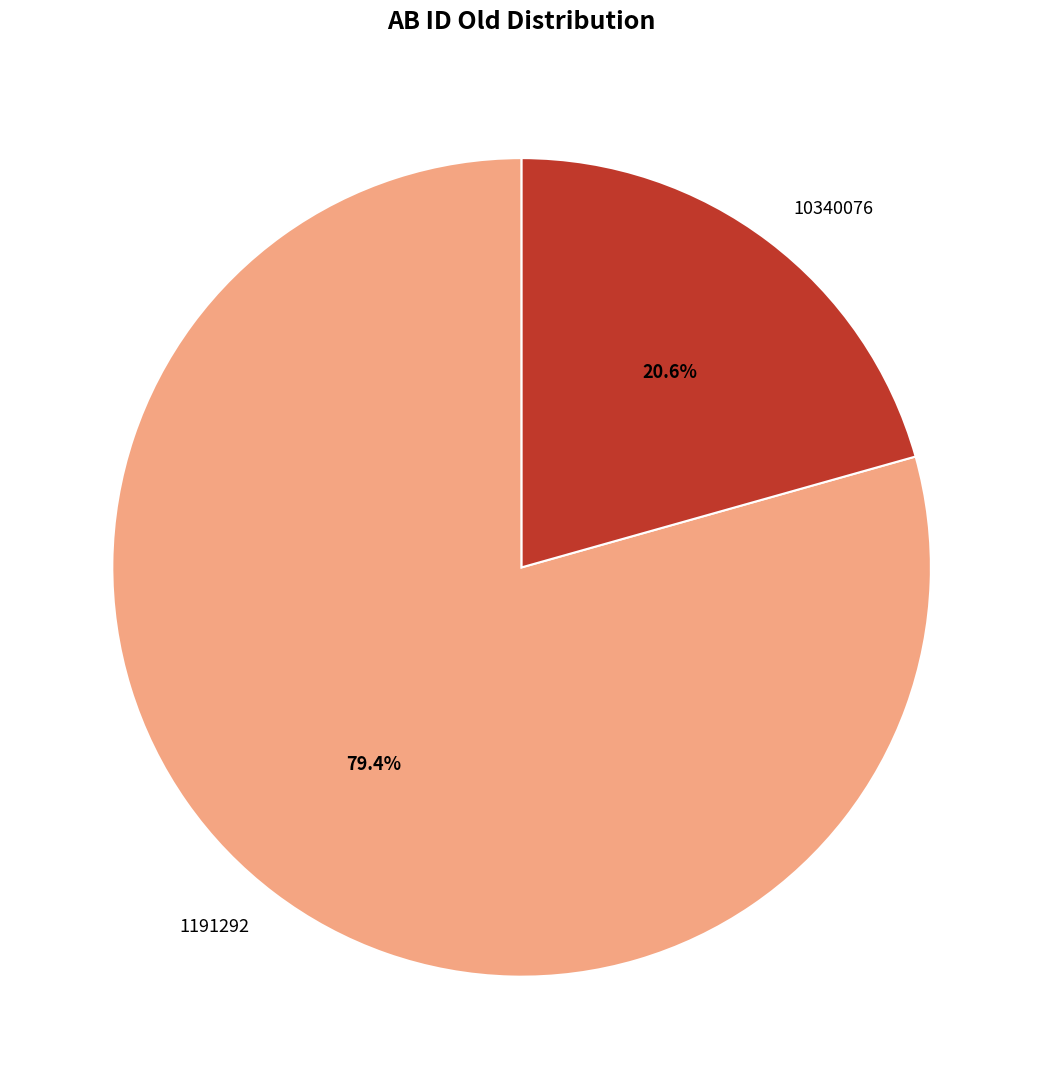

Which slice represents more than half of the pie?

1191292